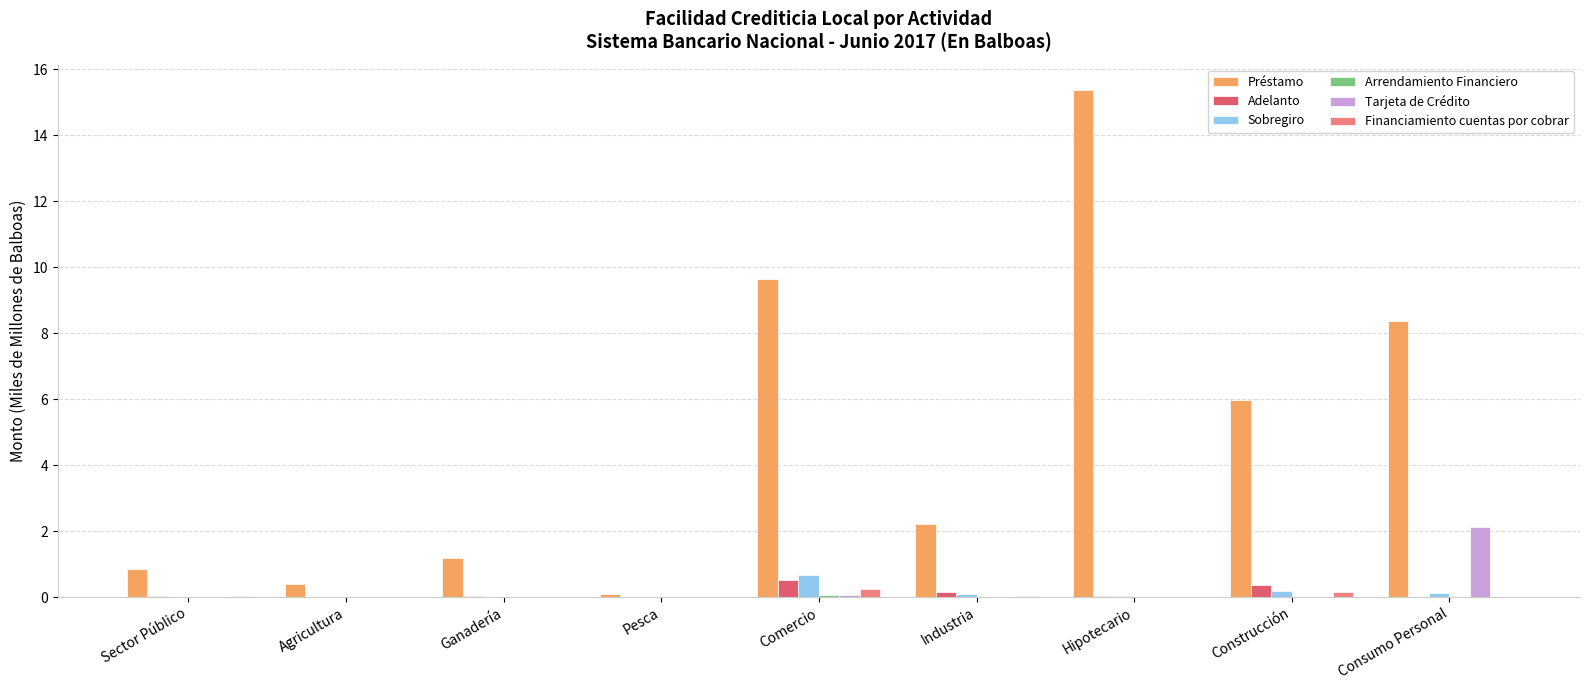

Is the value of Préstamo at Ganadería greater than the value of Sobregiro at Consumo Personal?

Yes